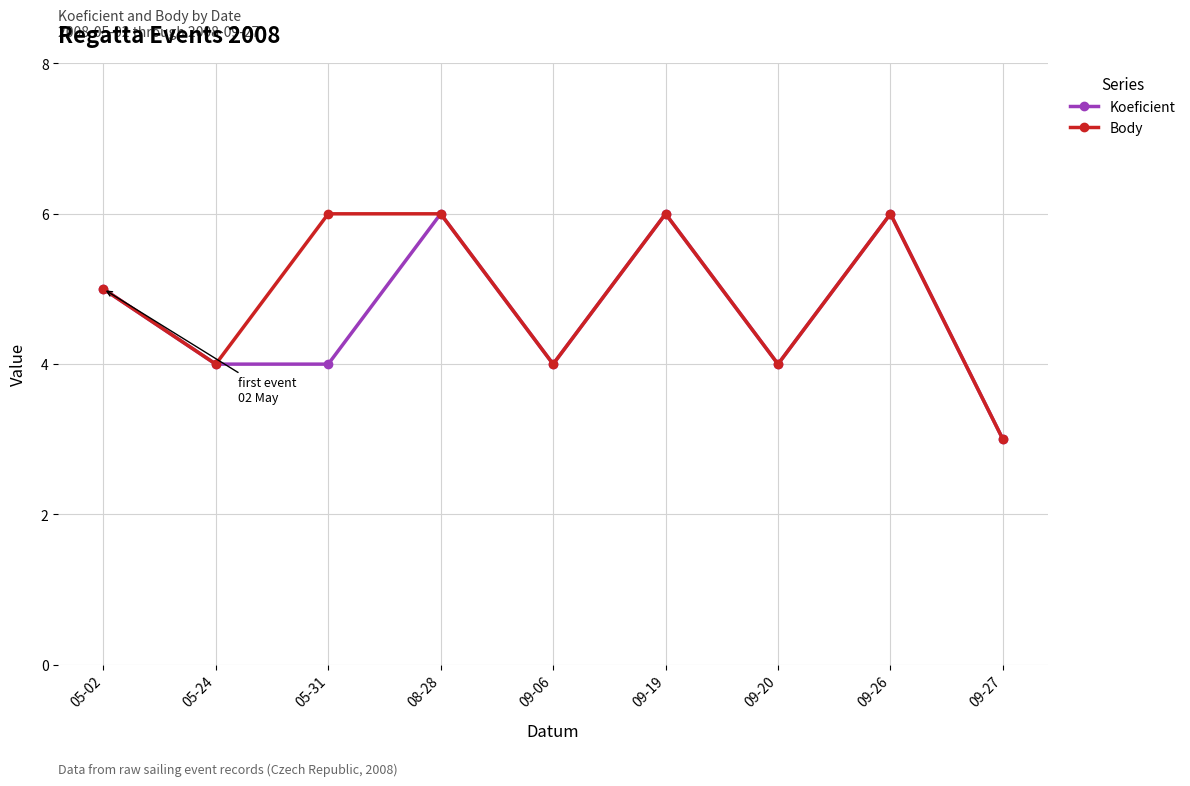

At 05-31, list the series in order from smallest to largest.

Koeficient, Body